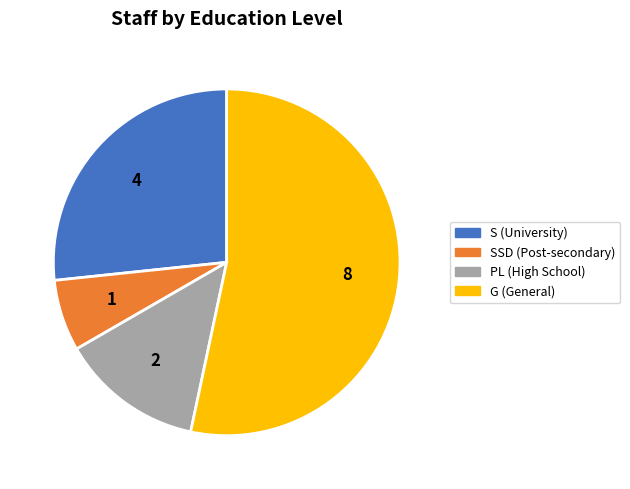

Is there any slice that represents more than half of the pie?

Yes